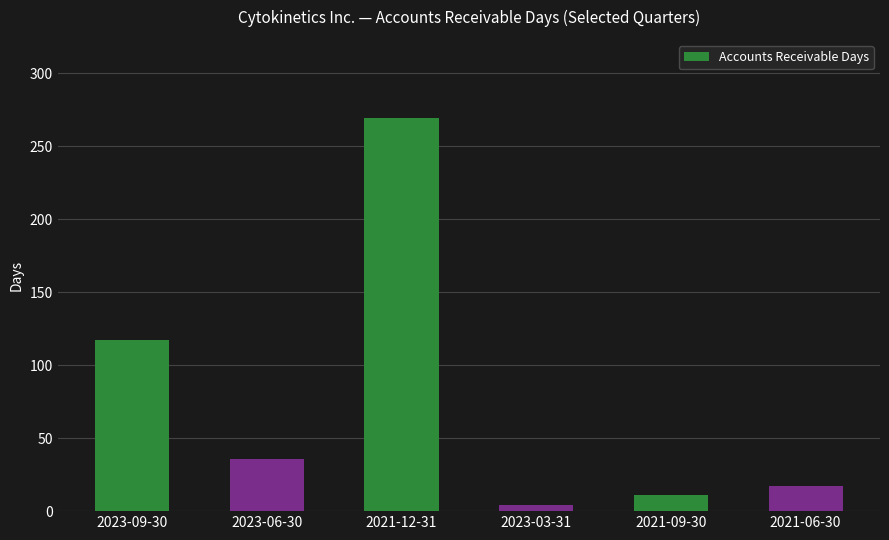

Between 2023-06-30 and 2021-06-30, which is larger?

2023-06-30